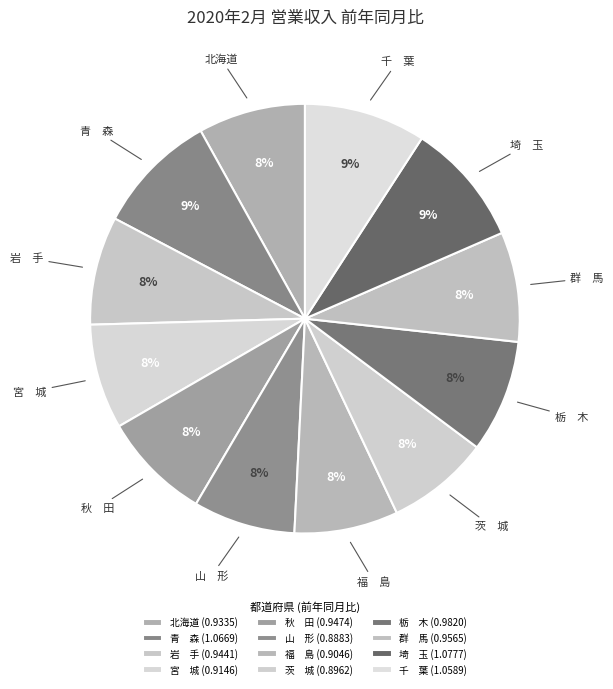

To the nearest percent, what is the combined percentage of 千 葉 and 茨 城?

17%